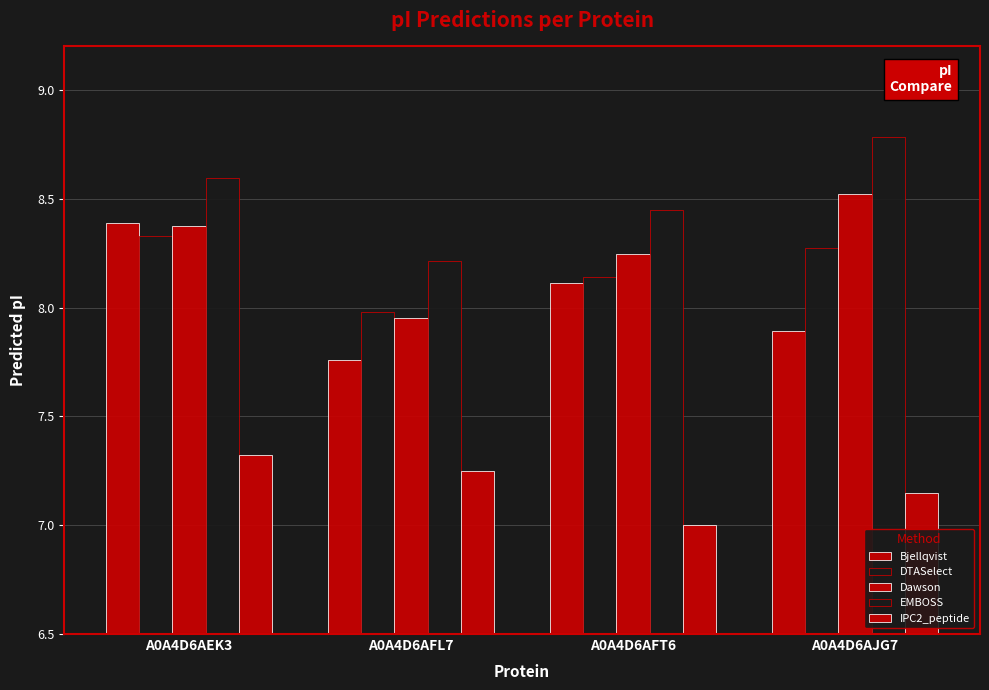

Reading left to right, transcribe all the data shown in this chart.

Bjellqvist: 8.4	7.8	8.1	7.9
DTASelect: 8.3	8.0	8.1	8.3
Dawson: 8.4	8.0	8.2	8.5
EMBOSS: 8.6	8.2	8.4	8.8
IPC2_peptide: 7.3	7.2	7.0	7.1